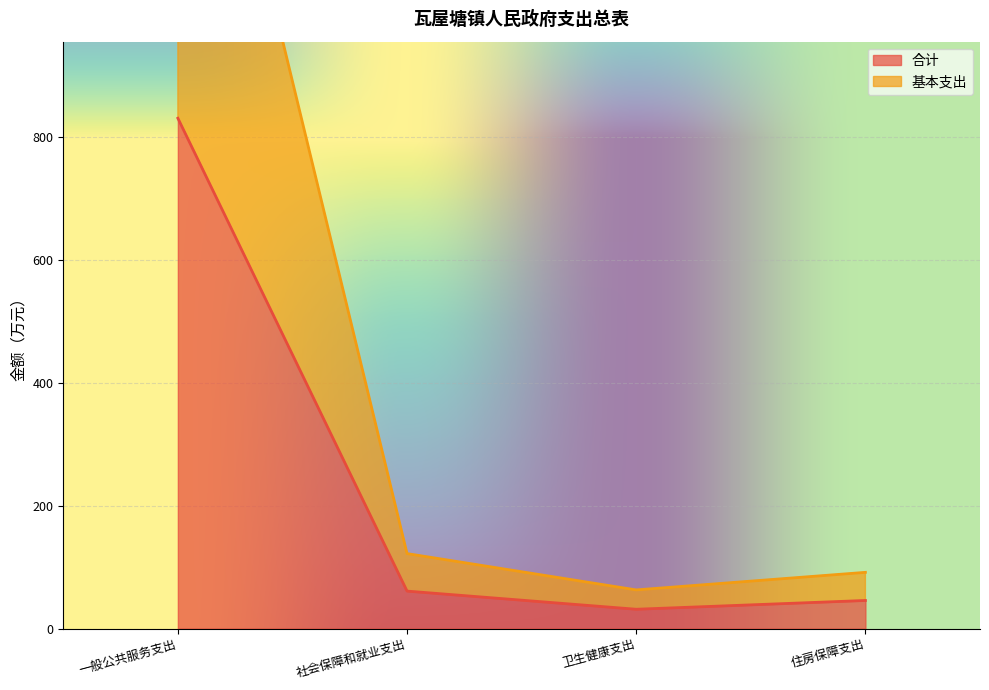

At which category is the sum across all series the highest?

一般公共服务支出